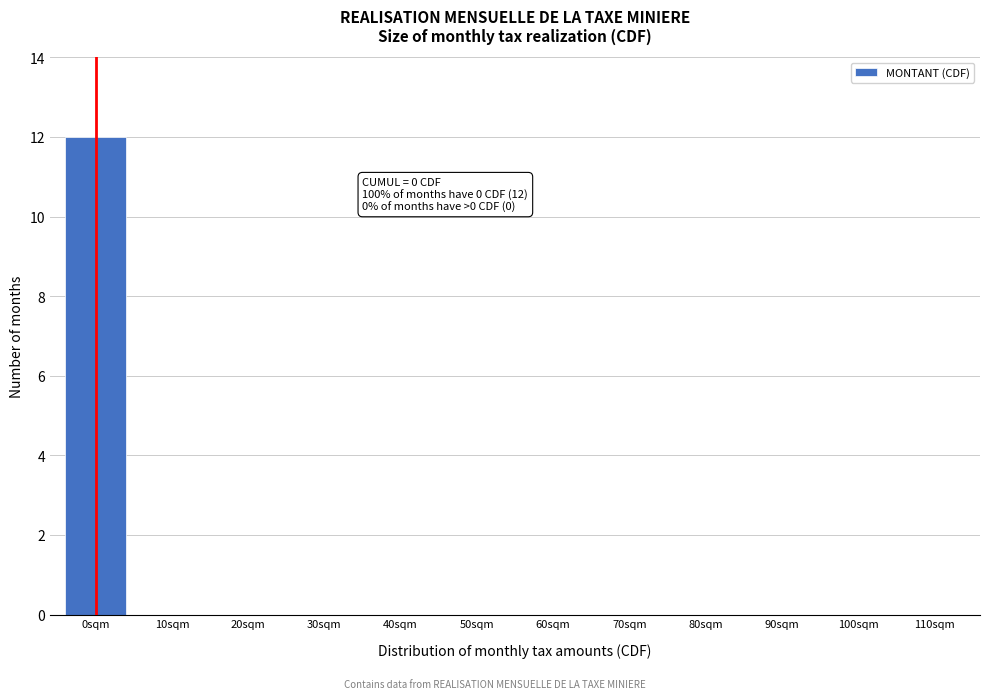

Reading right to left, transcribe all the data shown in this chart.

110sqm=0	100sqm=0	90sqm=0	80sqm=0	70sqm=0	60sqm=0	50sqm=0	40sqm=0	30sqm=0	20sqm=0	10sqm=0	0sqm=12